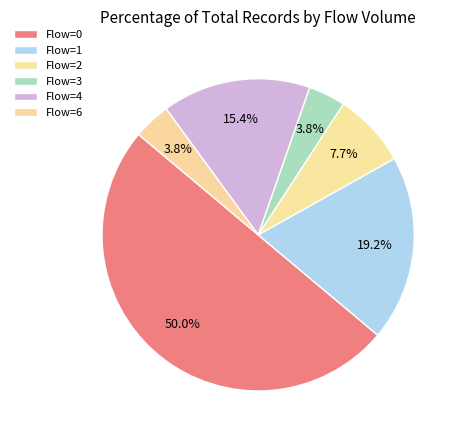

Count the number of slices in the pie.

6